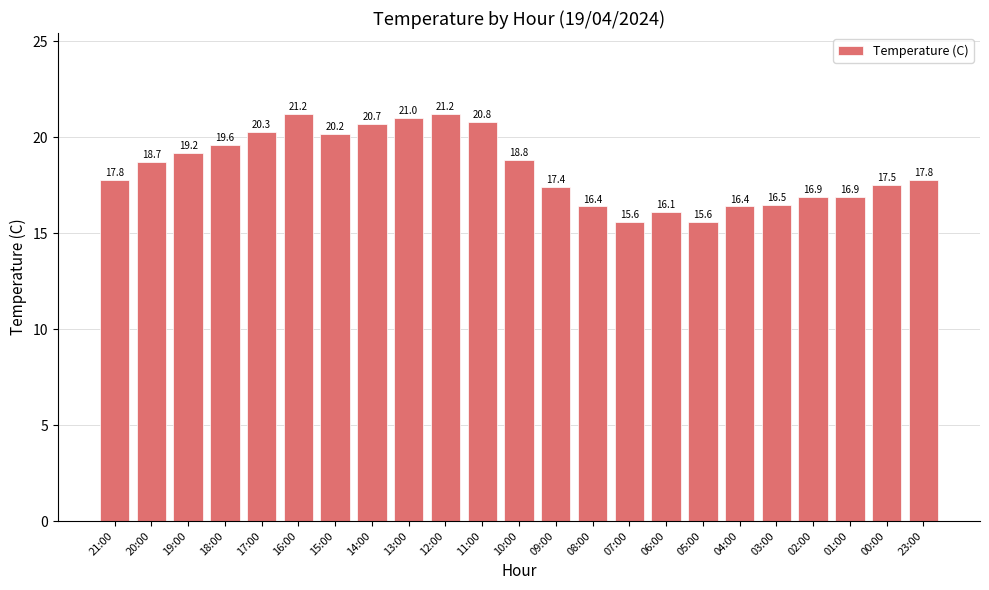

What value does the data have at 13:00?

21.0